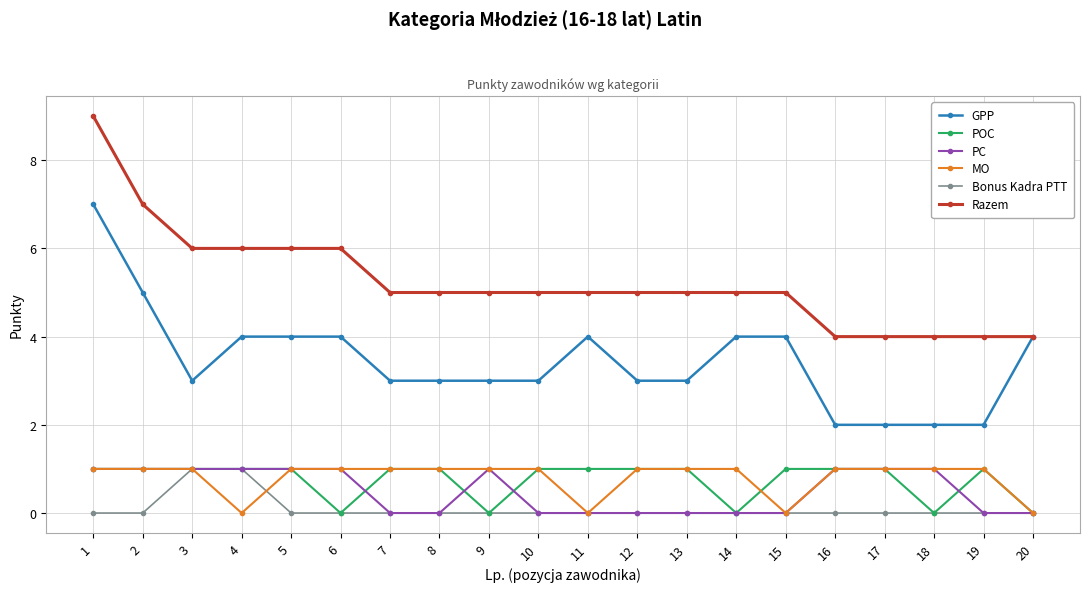

Is the value of GPP at 18 greater than the value of PC at 15?

Yes